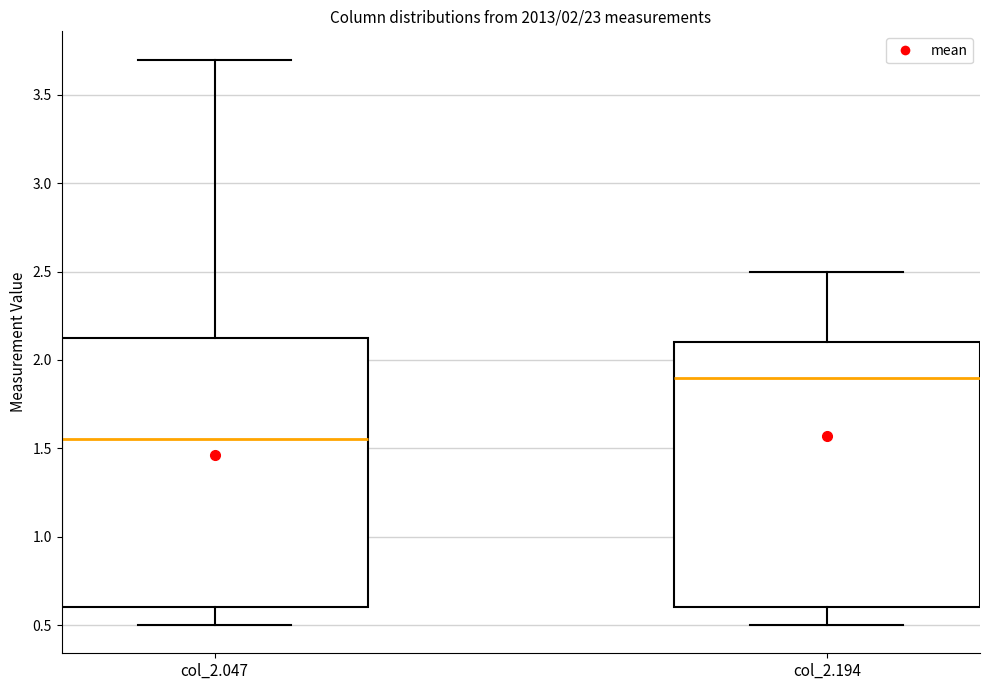

Where is the upper edge of the box for col_2.047 on the y-axis? The values are not printed on the chart, so give them approximately, as read against the axis.

2.15